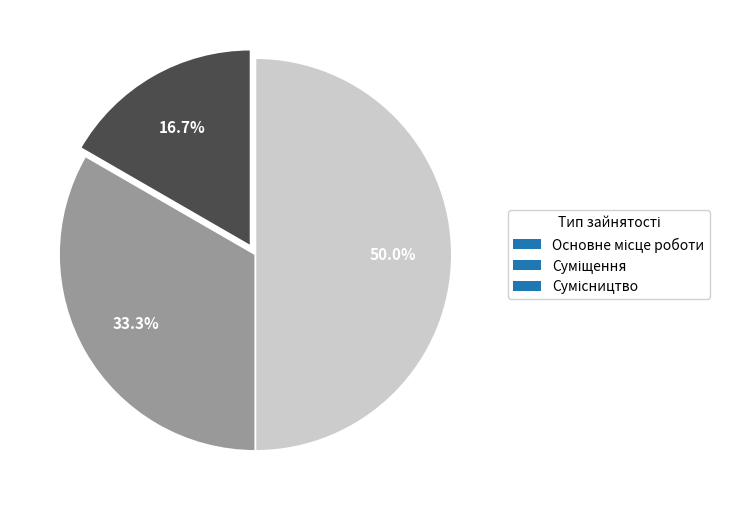

Approximately how many times larger is the value at Суміщення compared to Сумісництво?

0.7